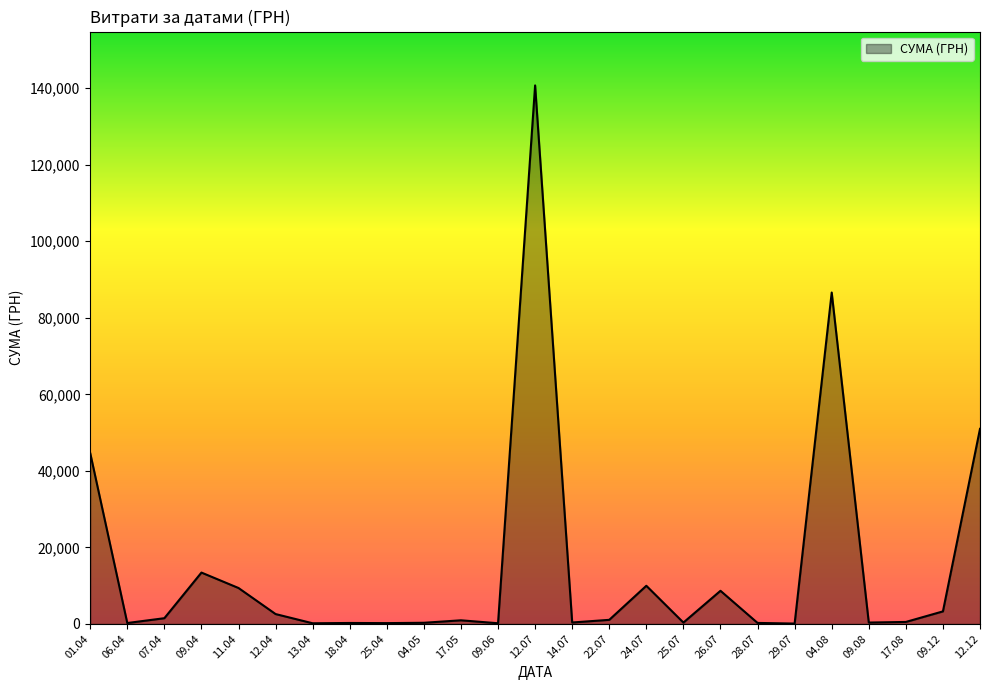

What is the greatest value displayed?

140706.2